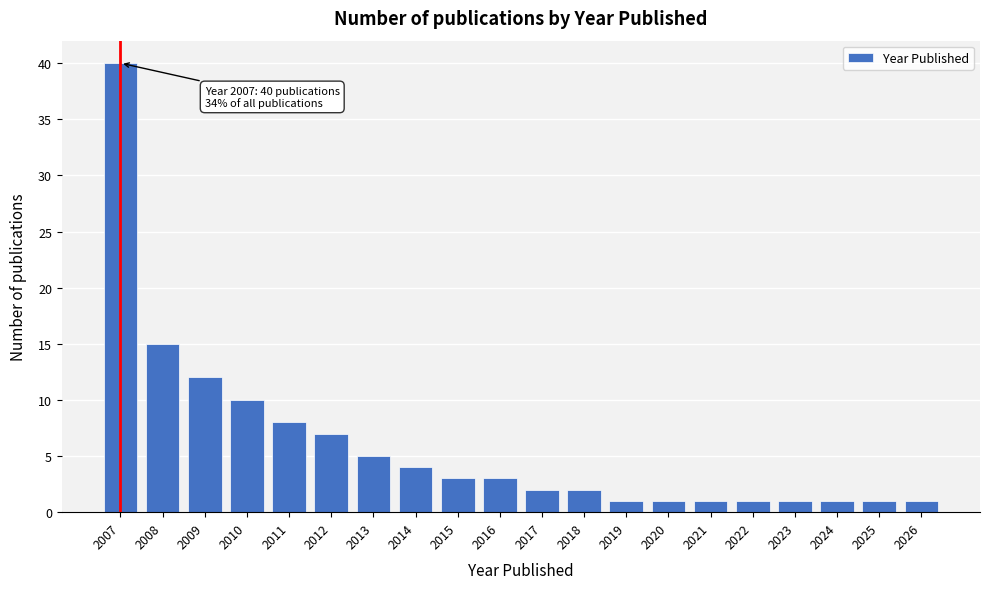

Reading right to left, transcribe all the data shown in this chart.

1	1	1	1	1	1	1	1	2	2	3	3	4	5	7	8	10	12	15	40